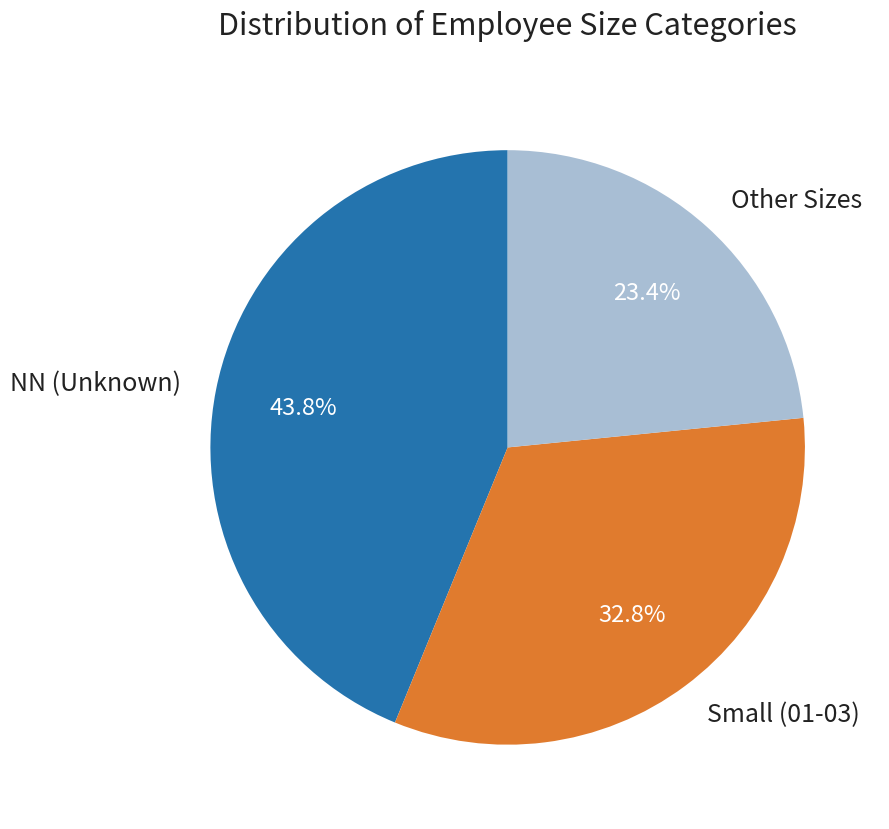

Rank the categories by value from lowest to highest.

Other Sizes, Small (01-03), NN (Unknown)